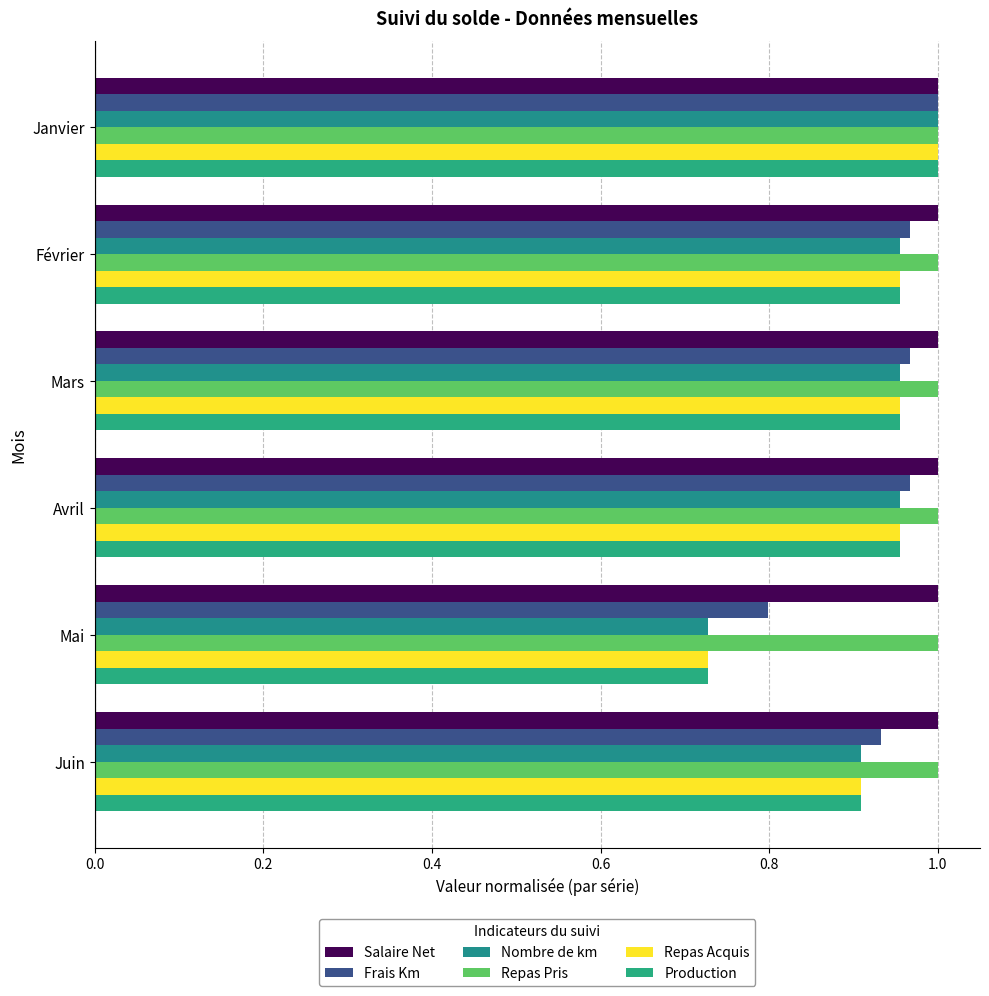

How many series are shown in this chart?

6